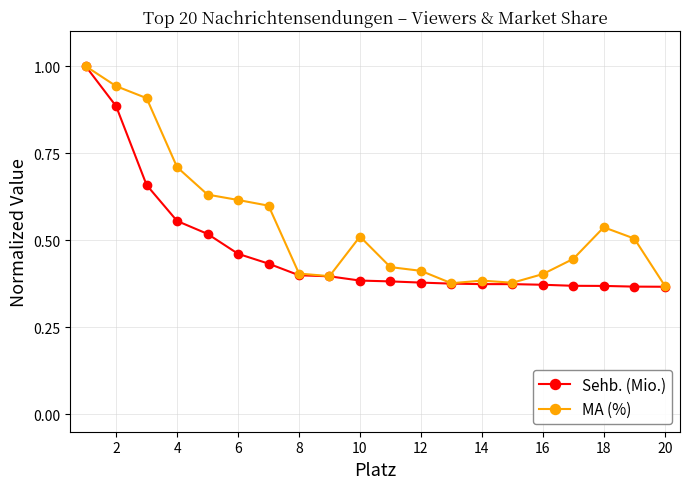

Count the Sehb. (Mio.) values in the range 0 to 1.

20